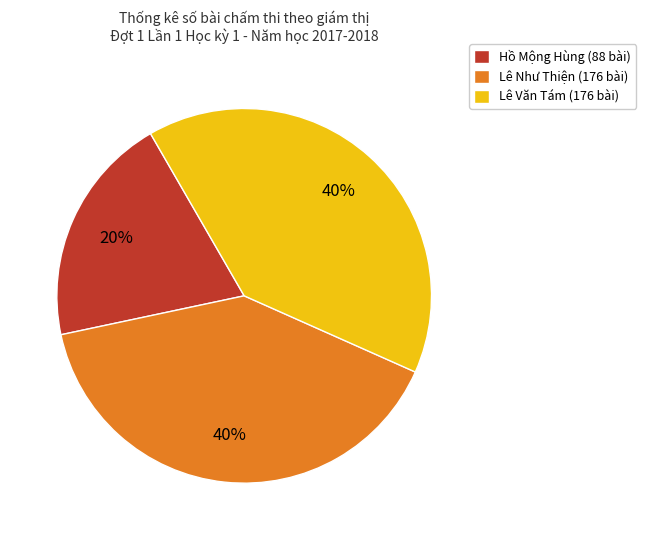

Approximately how many times larger is the value at Lê Văn Tám (176 bài) compared to Lê Như Thiện (176 bài)?

1.0